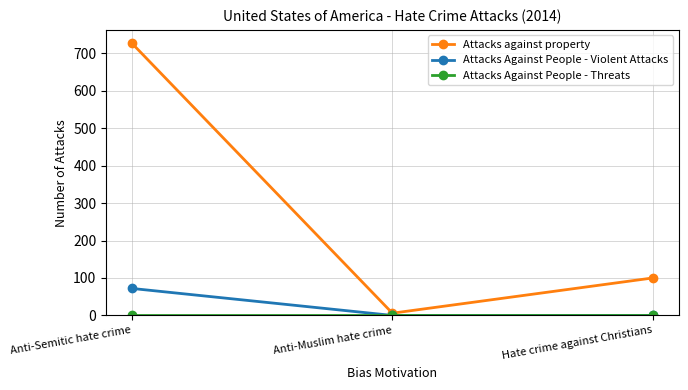

Which series changed the most between Anti-Muslim hate crime and Hate crime against Christians?

Attacks against property